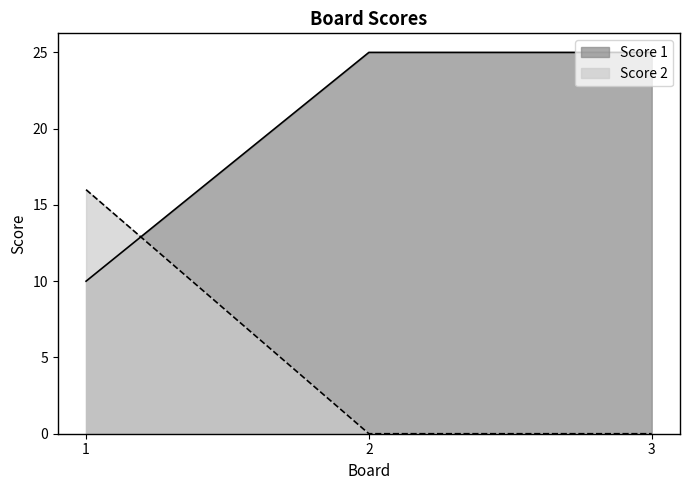

List the series in order of their overall mean, lowest first.

Score 2, Score 1